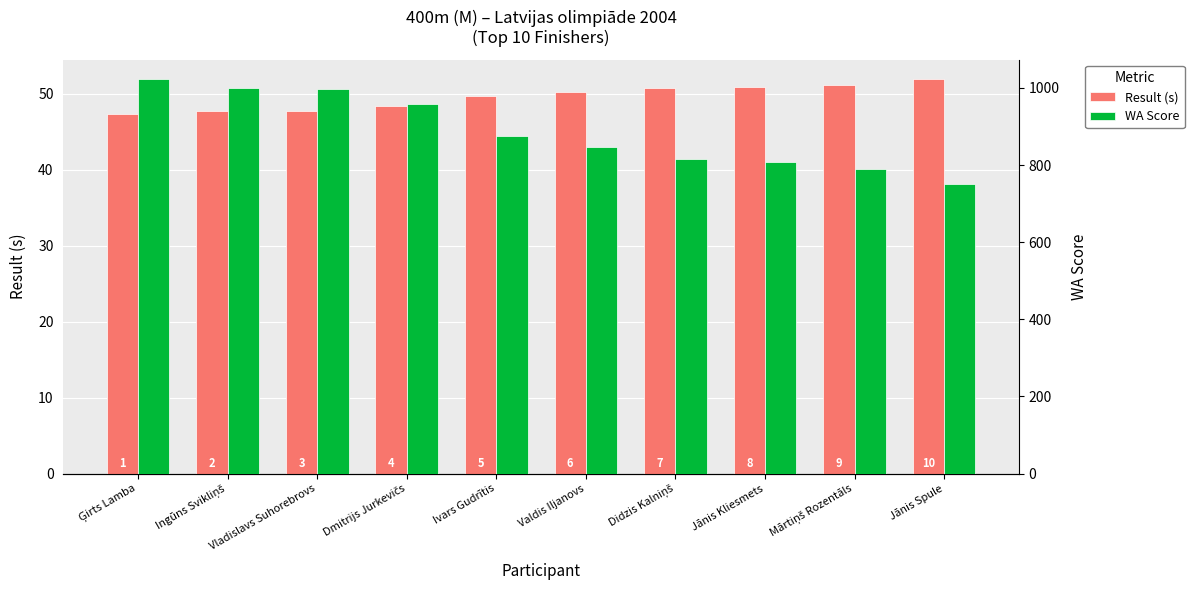

How many values in the Result (s) series exceed 50?

5